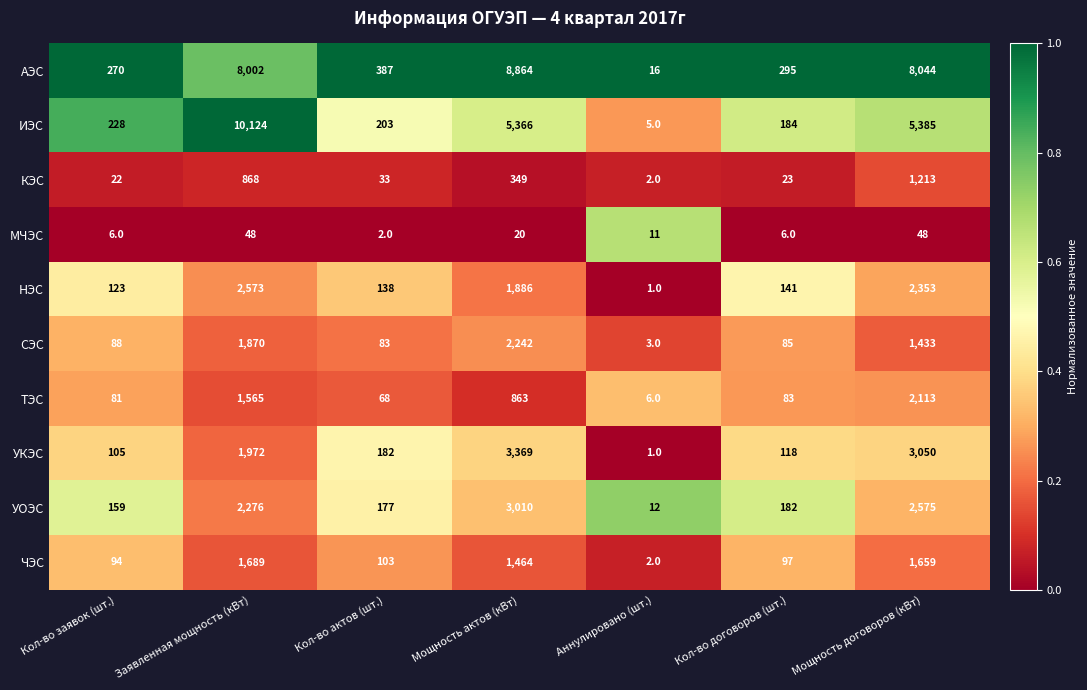

Is it true that ИЭС equals 18062 at Заявленная мощность (кВт)?

False